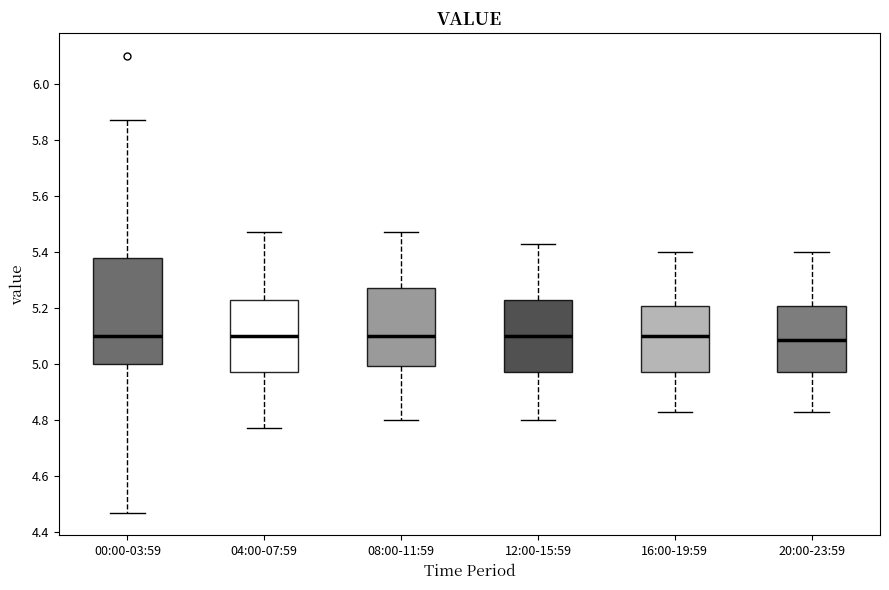

Reading left to right, transcribe this box plot: for each box, give where its median line is, the range the box spans, and where its two whiskers end, as read against the y-axis. The values are not printed on the chart, so give them approximately, as read against the axis.

00:00-03:59: median 5.10, box 5.00 to 5.38, whiskers 4.48 to 5.88
04:00-07:59: median 5.10, box 4.98 to 5.24, whiskers 4.78 to 5.48
08:00-11:59: median 5.10, box 5.00 to 5.28, whiskers 4.80 to 5.48
12:00-15:59: median 5.10, box 4.98 to 5.24, whiskers 4.80 to 5.44
16:00-19:59: median 5.10, box 4.98 to 5.20, whiskers 4.84 to 5.40
20:00-23:59: median 5.08, box 4.98 to 5.20, whiskers 4.84 to 5.40